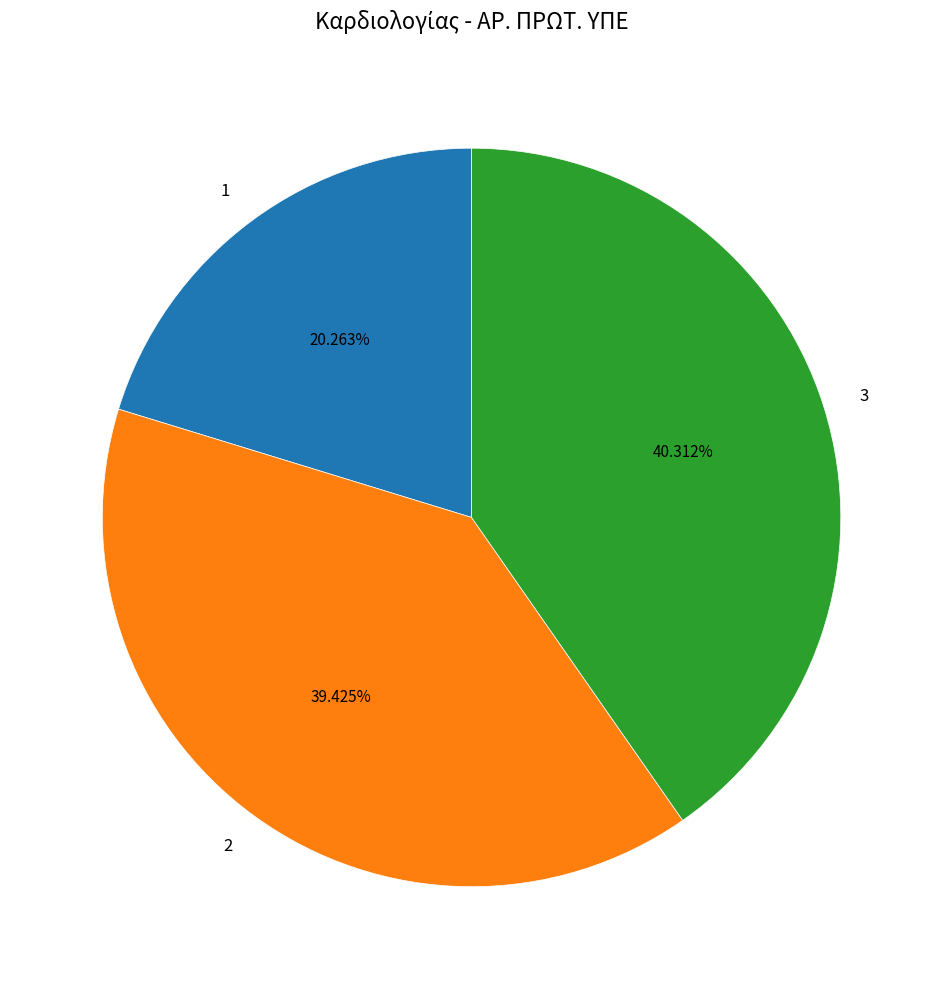

The 2 slice represents 45% of the pie. True or false?

False